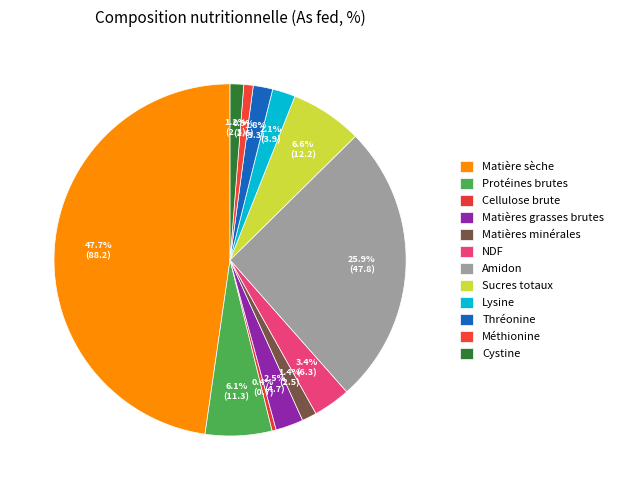

What is the smallest slice in the pie chart?

Cellulose brute